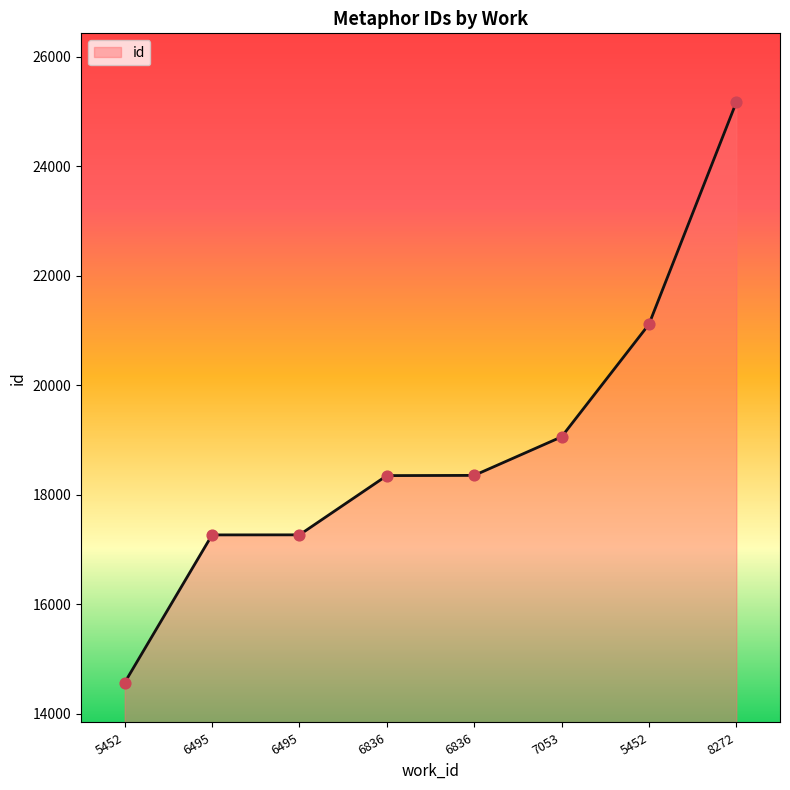

What is the ratio of the value at 6836 to the value at 7053?

1.0